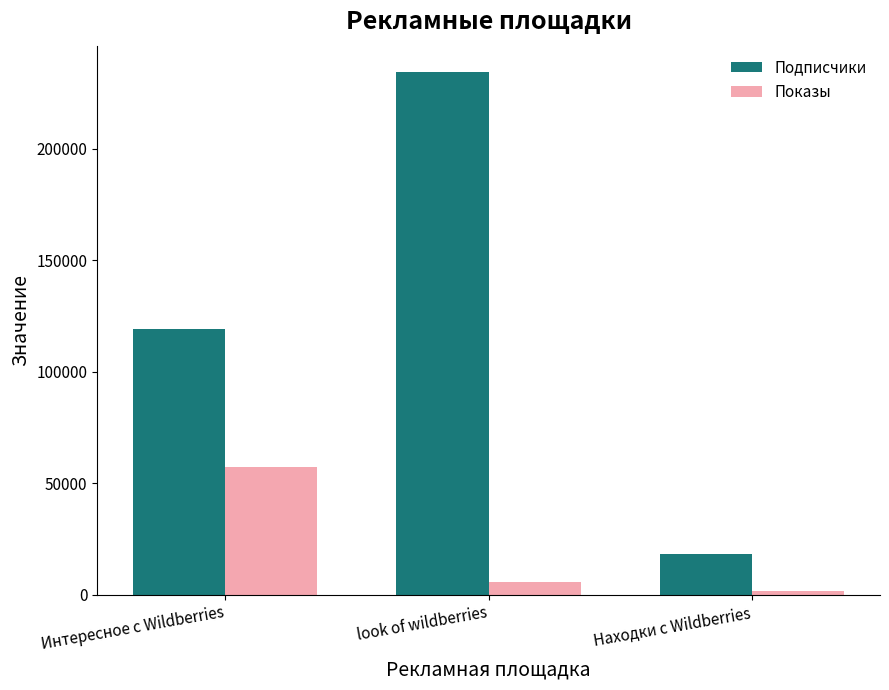

At how many categories does at least one series exceed 194260?

1